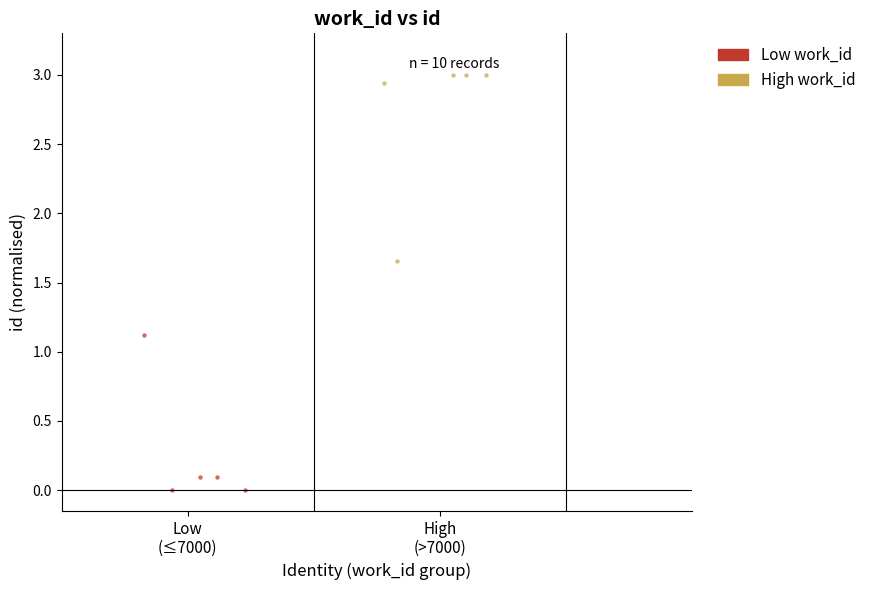

Which series reaches the maximum Y coordinate?

High work_id